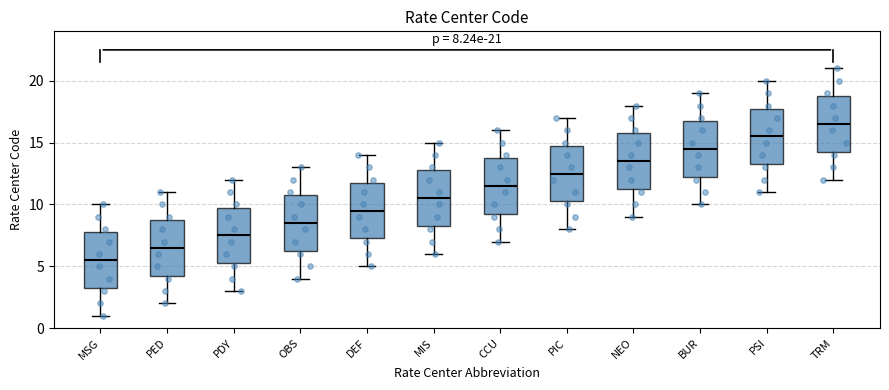

Which box's median line is the lowest?

MSG